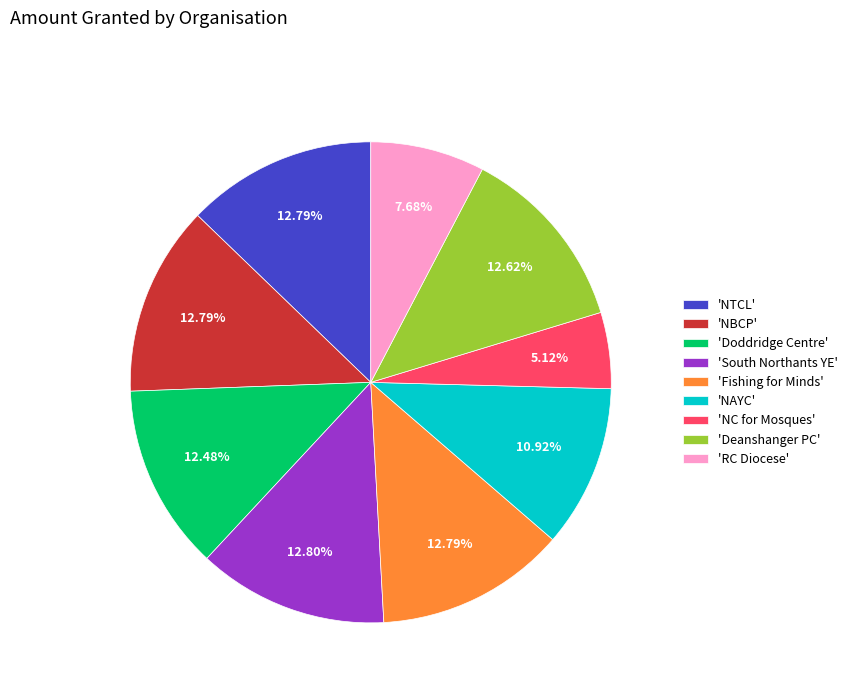

Is there a majority slice in this chart?

No